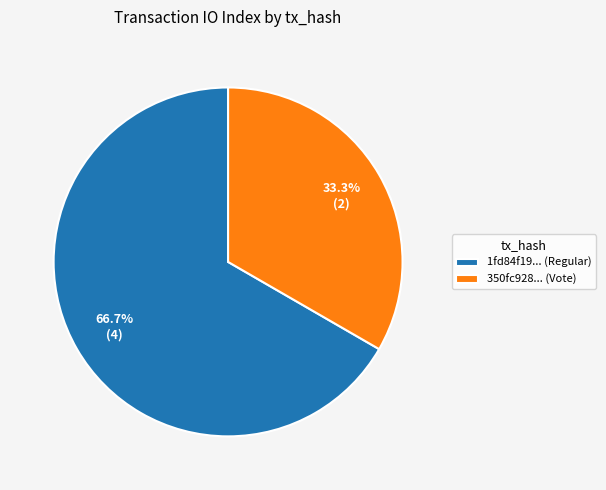

How many segments does this pie chart have?

2